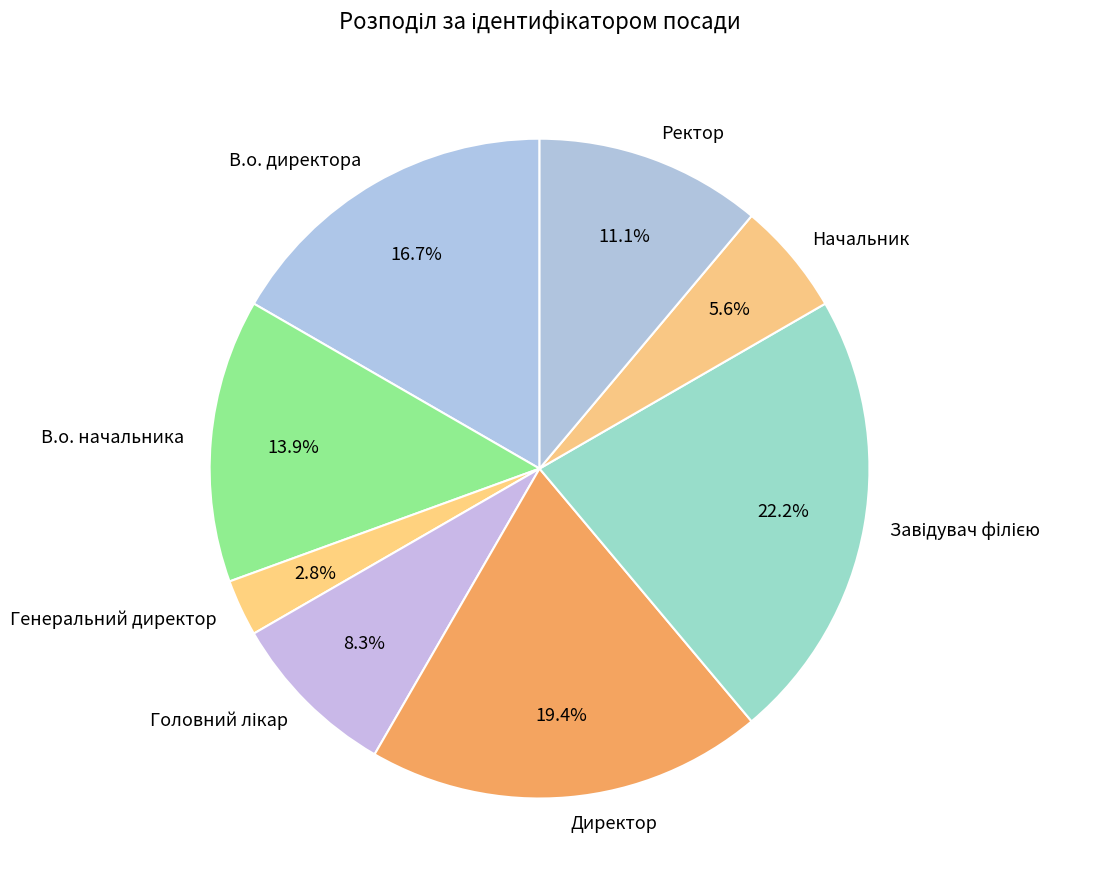

Is there a majority slice in this chart?

No